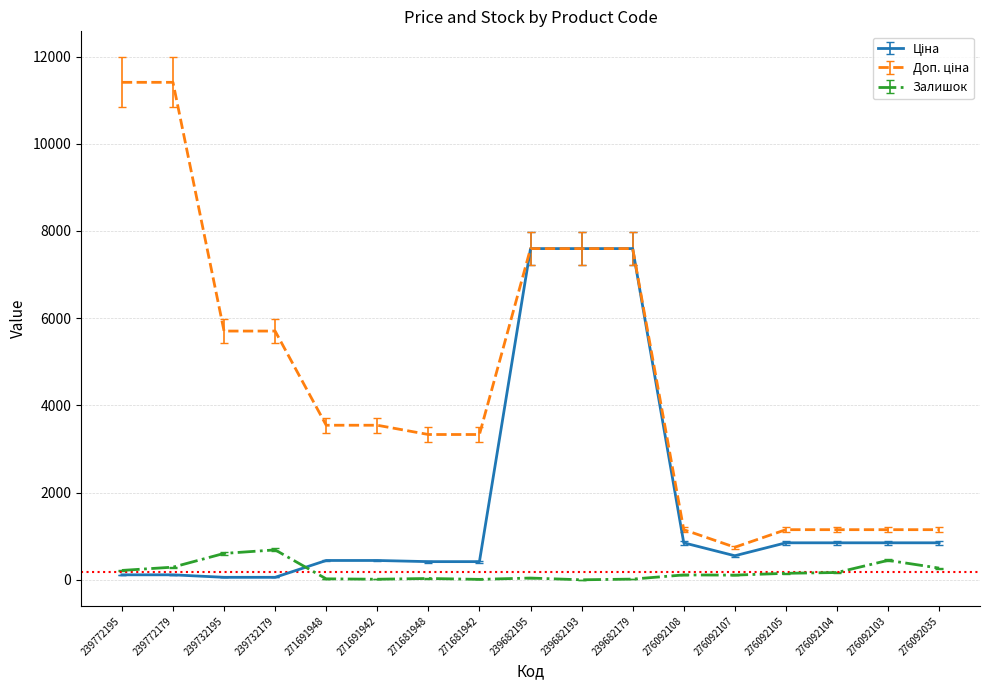

True or false: Залишок has a value of 215.0 at 239772195.

True